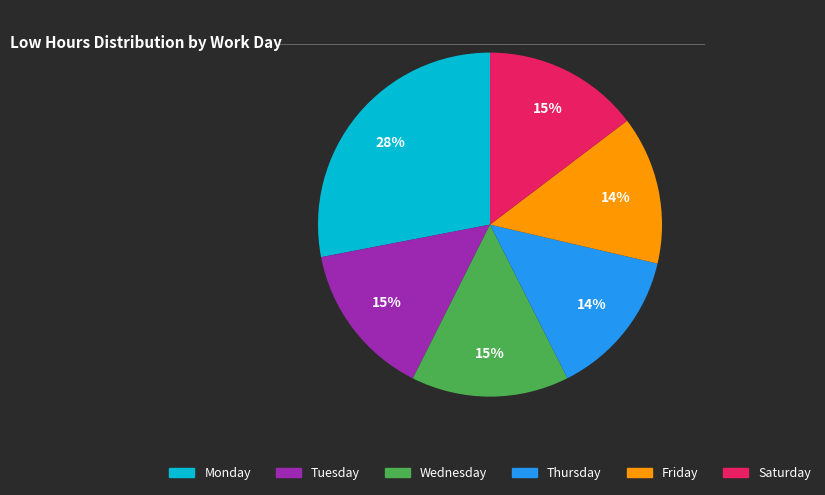

Does any single category account for the majority?

No